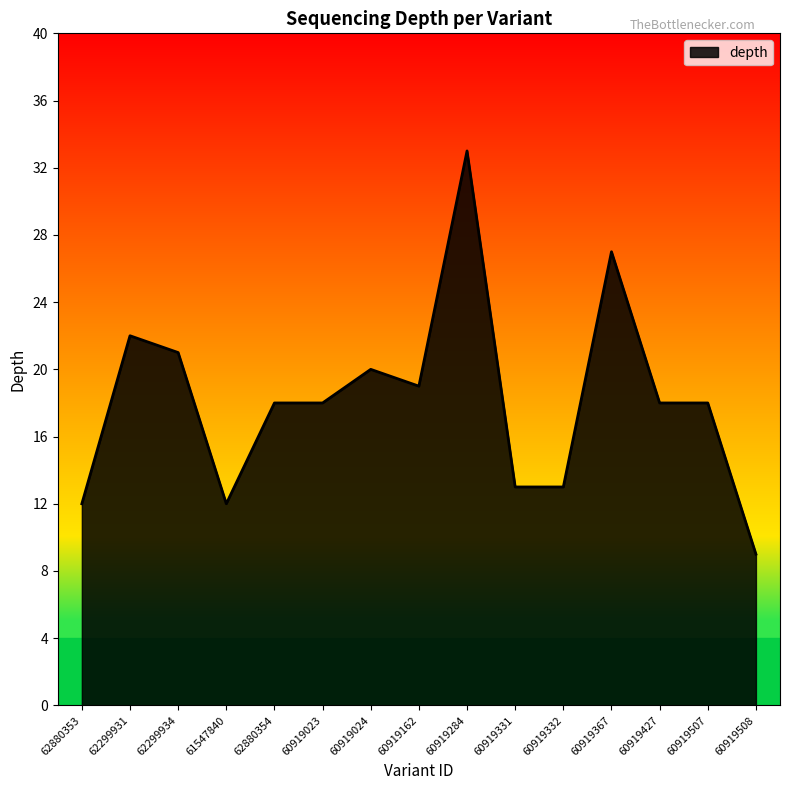

True or false: there are more than 0 points higher than both neighbors.

True